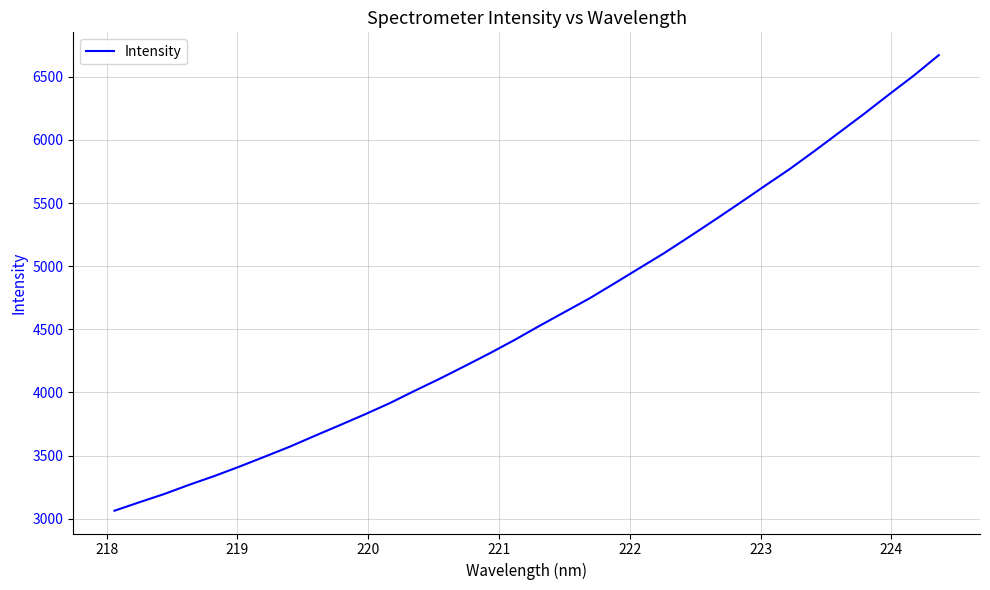

What is the smallest value displayed?

3062.6